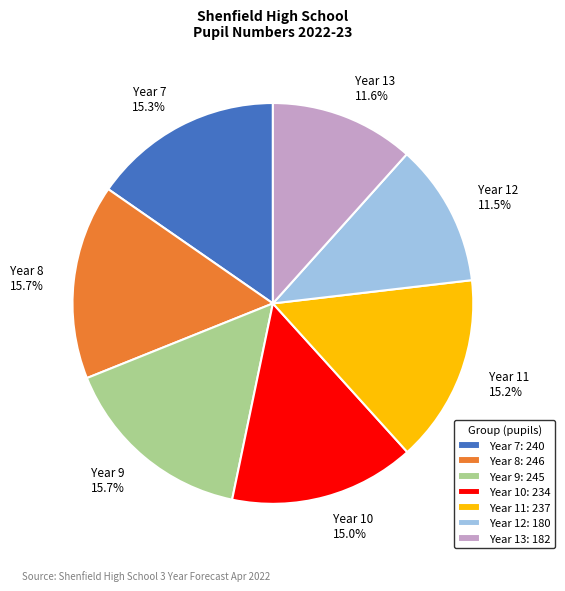

Does Year 10 represent more than half of the total?

No